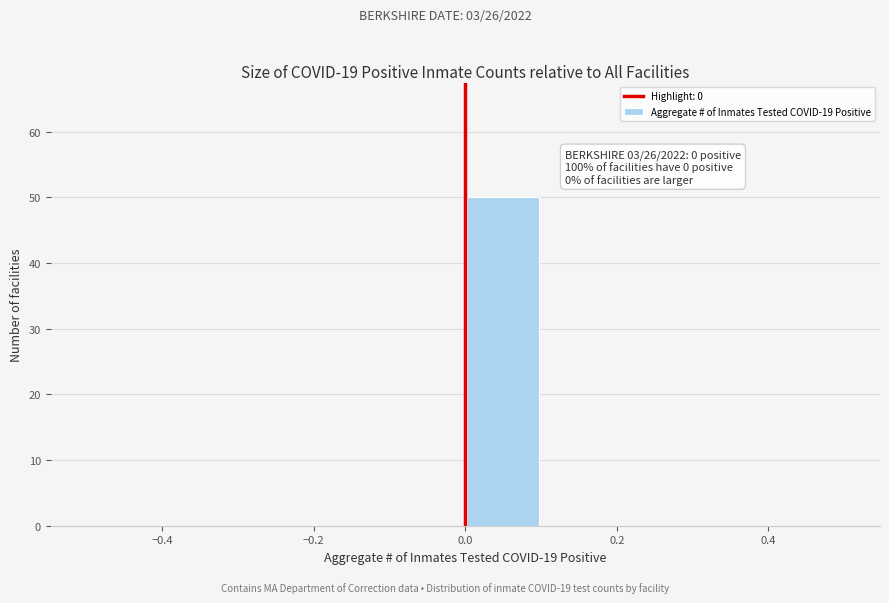

Over which range of the x-axis is the bar tallest?

0.0 to 0.1